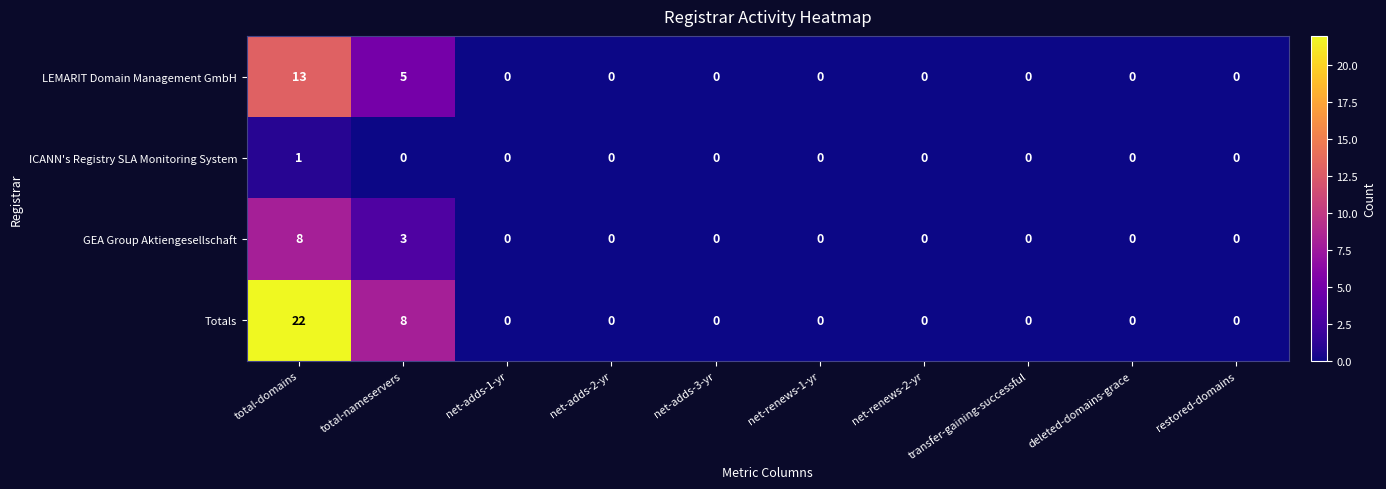

Count the number of categories in the chart.

10